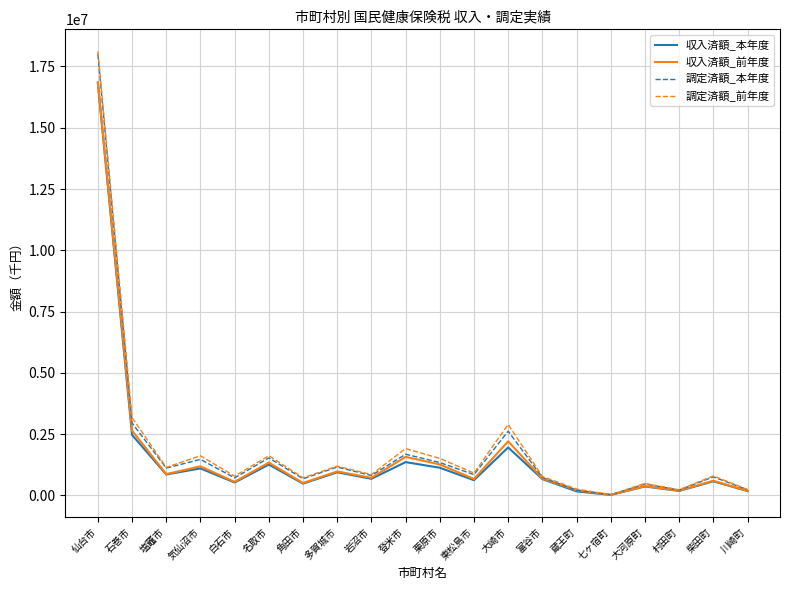

What is the sum of all 調定済額_本年度 values?

37574772